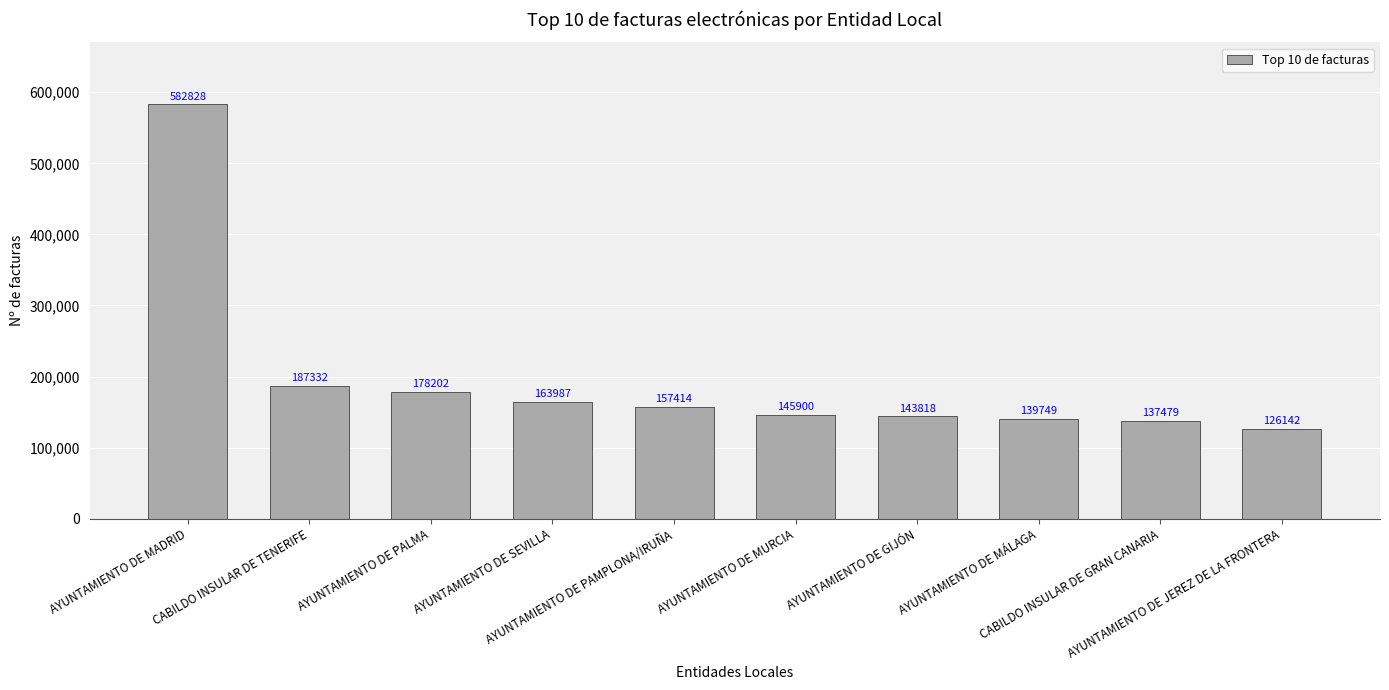

Reading right to left, what are all the values shown in this chart?

AYUNTAMIENTO DE JEREZ DE LA FRONTERA=126142	CABILDO INSULAR DE GRAN CANARIA=137479	AYUNTAMIENTO DE MÁLAGA=139749	AYUNTAMIENTO DE GIJÓN=143818	AYUNTAMIENTO DE MURCIA=145900	AYUNTAMIENTO DE PAMPLONA/IRUÑA=157414	AYUNTAMIENTO DE SEVILLA=163987	AYUNTAMIENTO DE PALMA=178202	CABILDO INSULAR DE TENERIFE=187332	AYUNTAMIENTO DE MADRID=582828